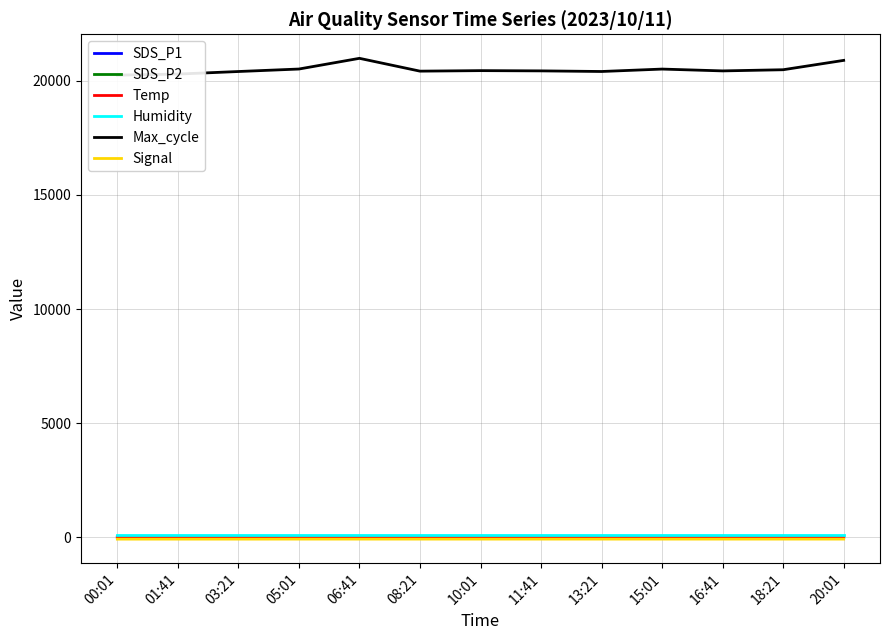

What is the value of the Temp point at the 11th from the left?

13.7